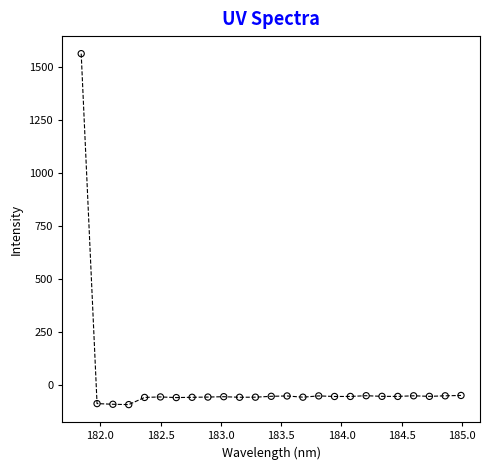

What is the range of Y values (max minus min)?

1656.6